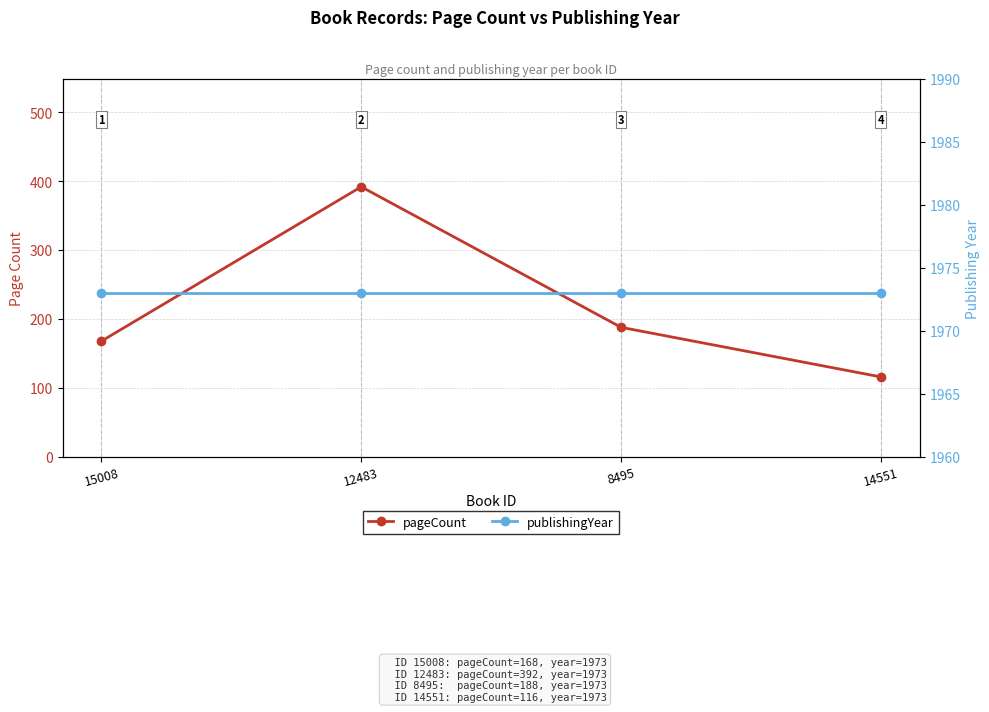

What is the average value of the publishingYear series?

1973